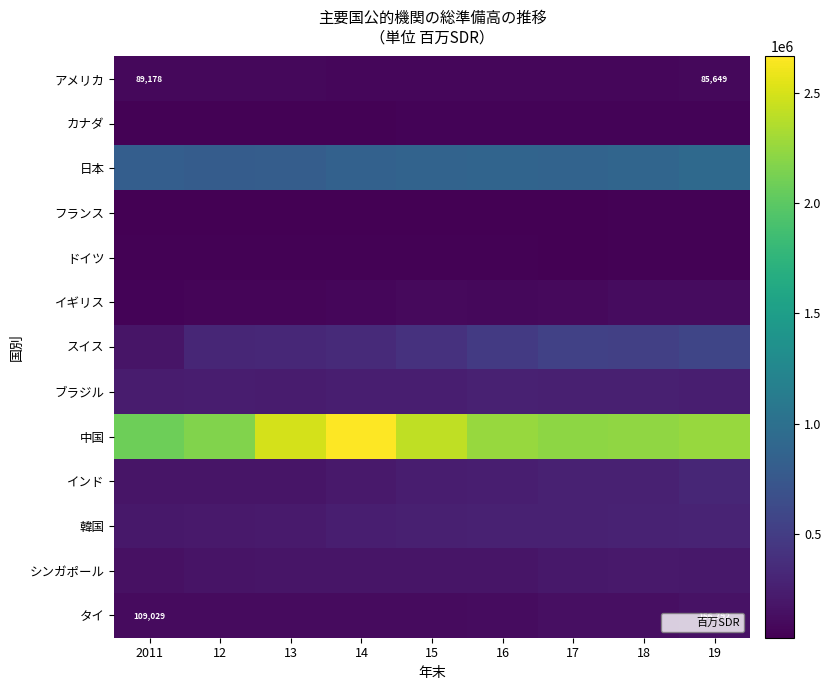

List the series in order of their peak value, lowest first.

ドイツ, フランス, カナダ, アメリカ, イギリス, タイ, シンガポール, ブラジル, 韓国, インド, スイス, 日本, 中国